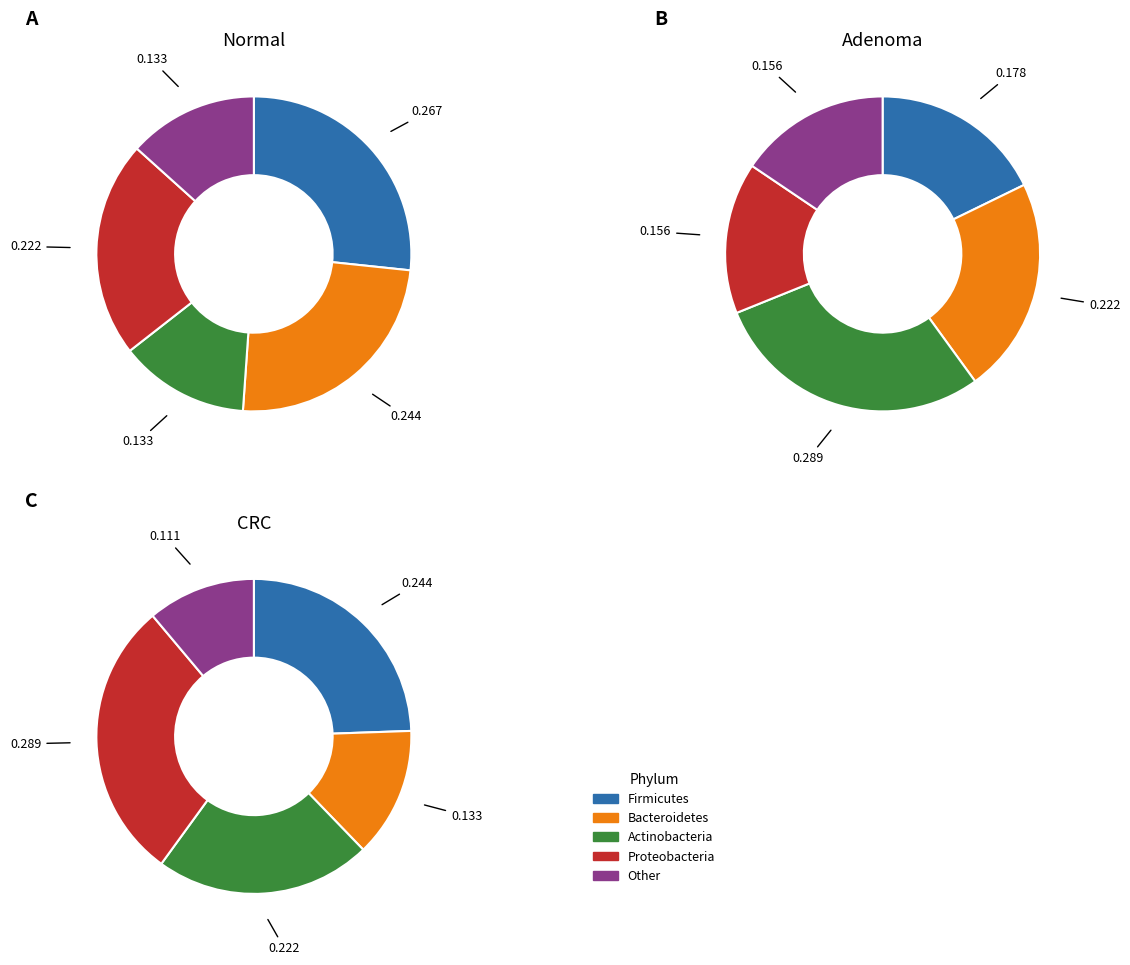

Is there any slice that represents more than half of the pie?

No